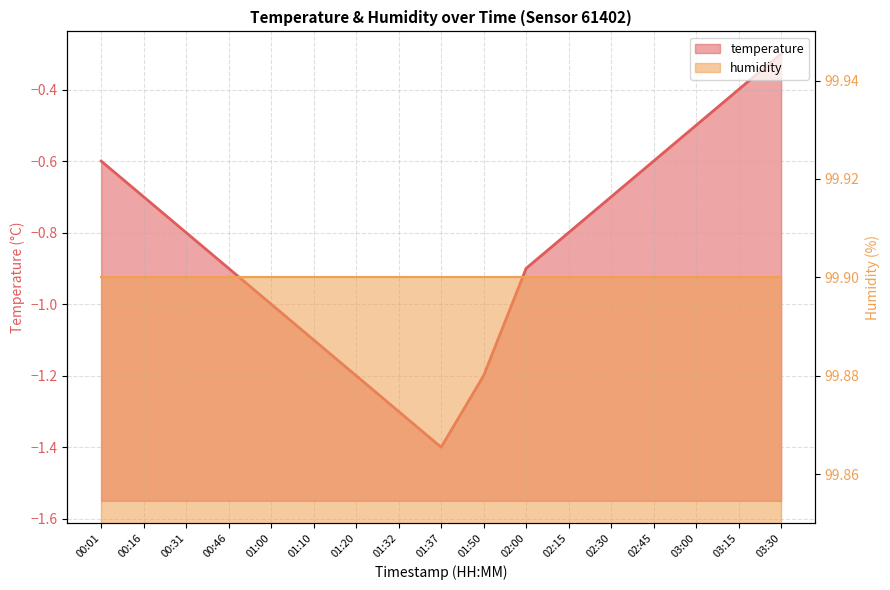

What is the change in value from 00:46 to 01:20?

-0.3